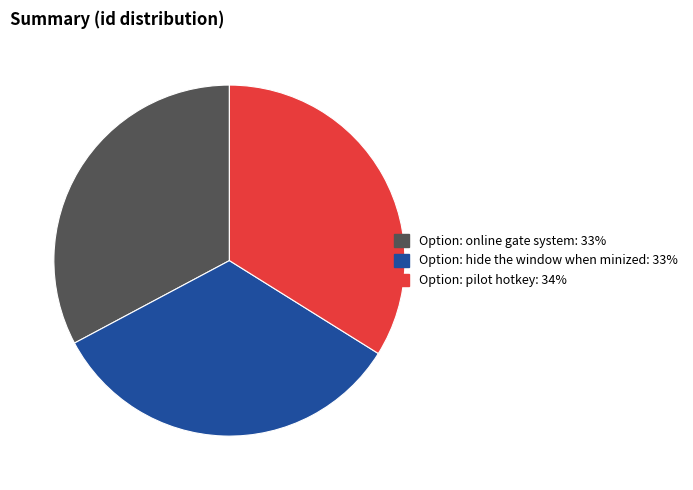

Count the number of slices in the pie.

3